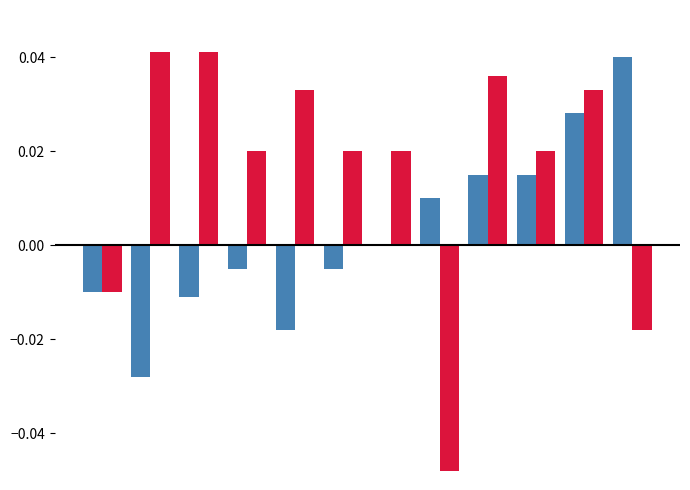

How many distinct data groups are displayed?

2